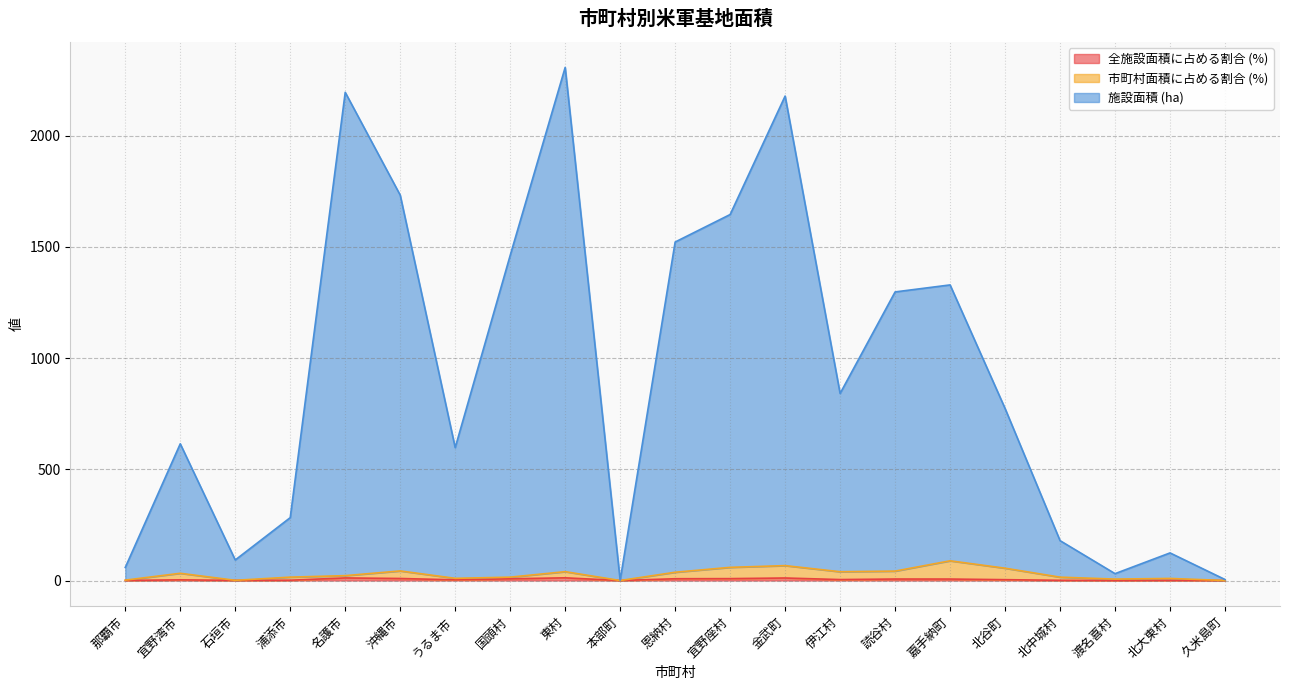

What is the difference between the 施設面積 (ha) values at 読谷村 and 渡名喜村?

1266.6